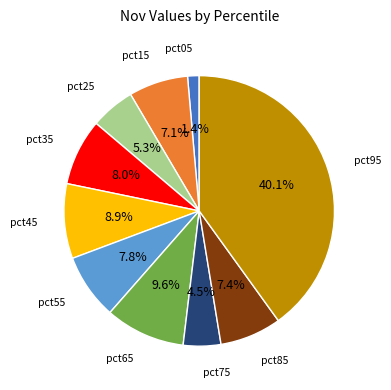

How many segments does this pie chart have?

10